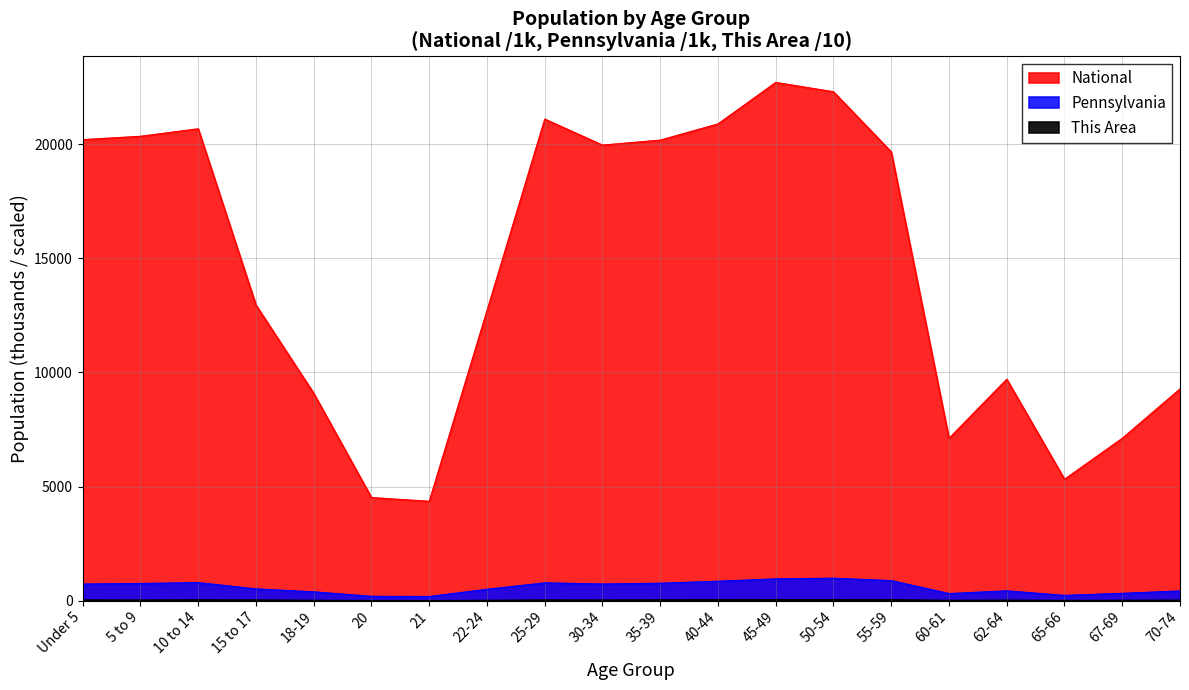

At which category does This Area reach its first local valley?

5 to 9